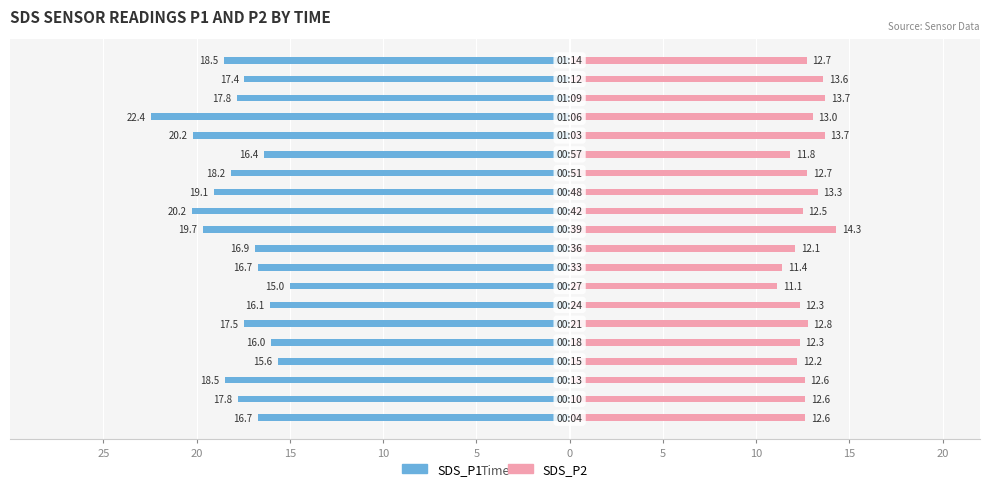

True or false: SDS_P2 has a value of 2.7 at 16.

False